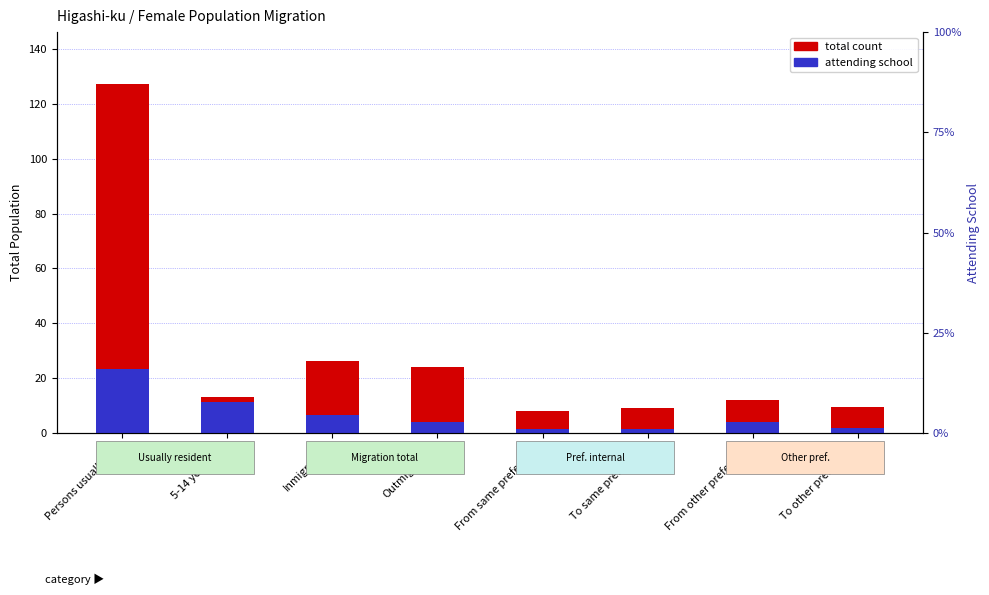

Rank the series at To other prefecture from highest to lowest value.

total count, percentile rank within the sample